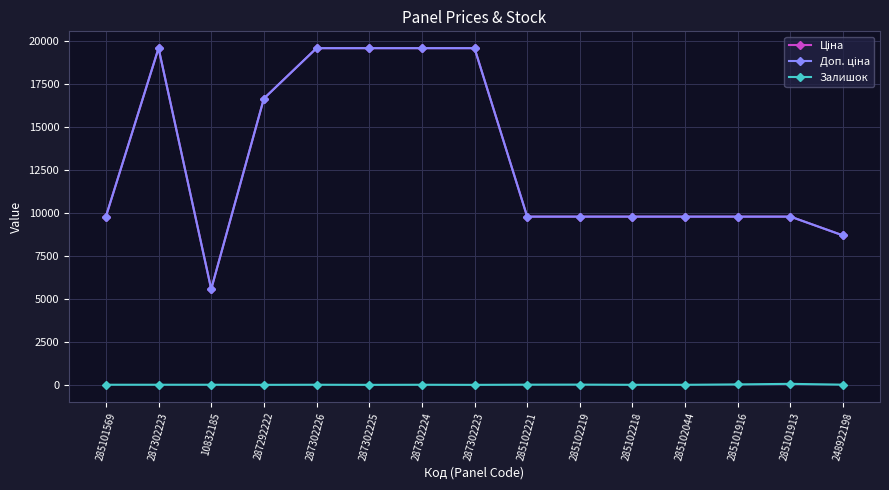

What is the sum of all Залишок values?

161.0